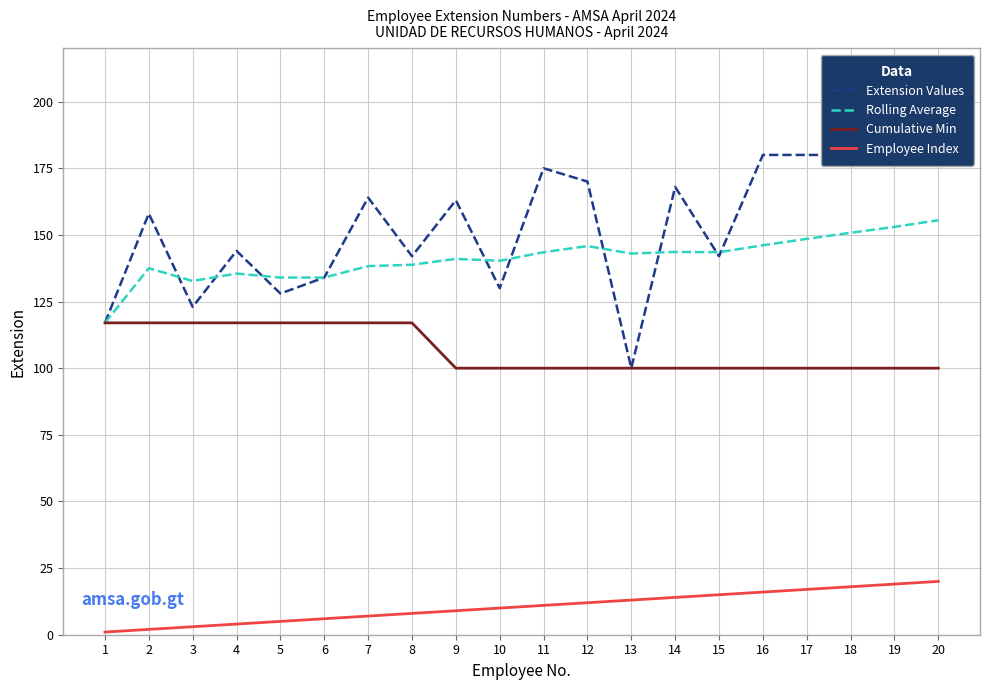

Between 15 and 5, which is larger?

15